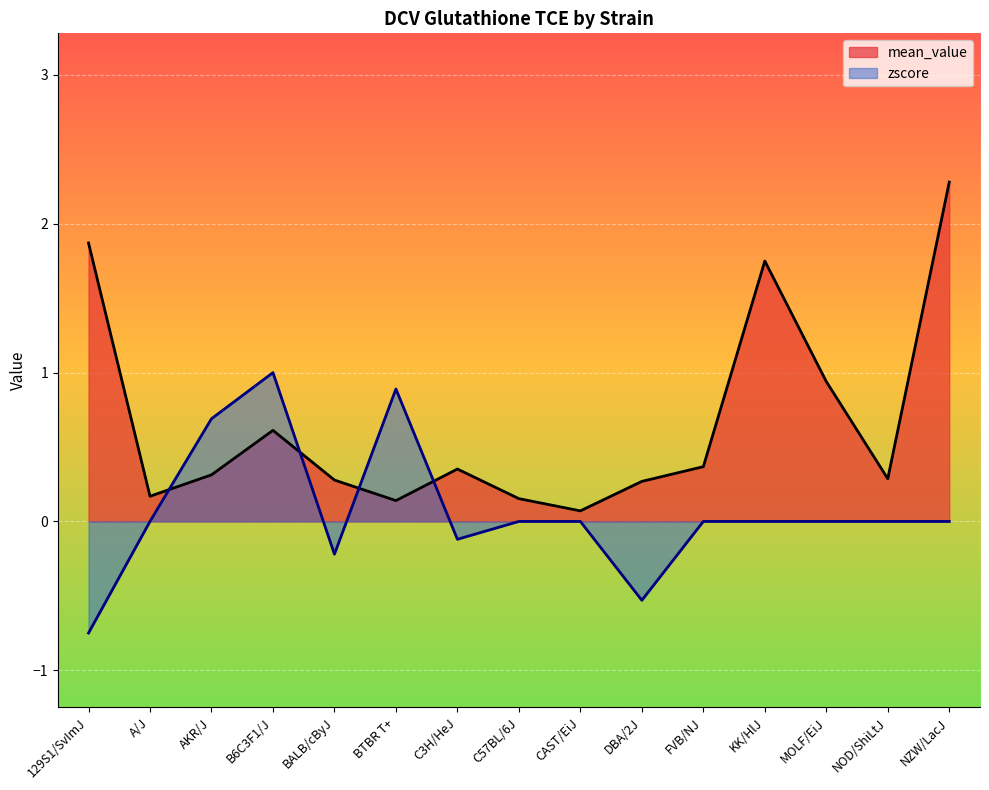

List the series in order of their overall mean, highest first.

mean_value, zscore